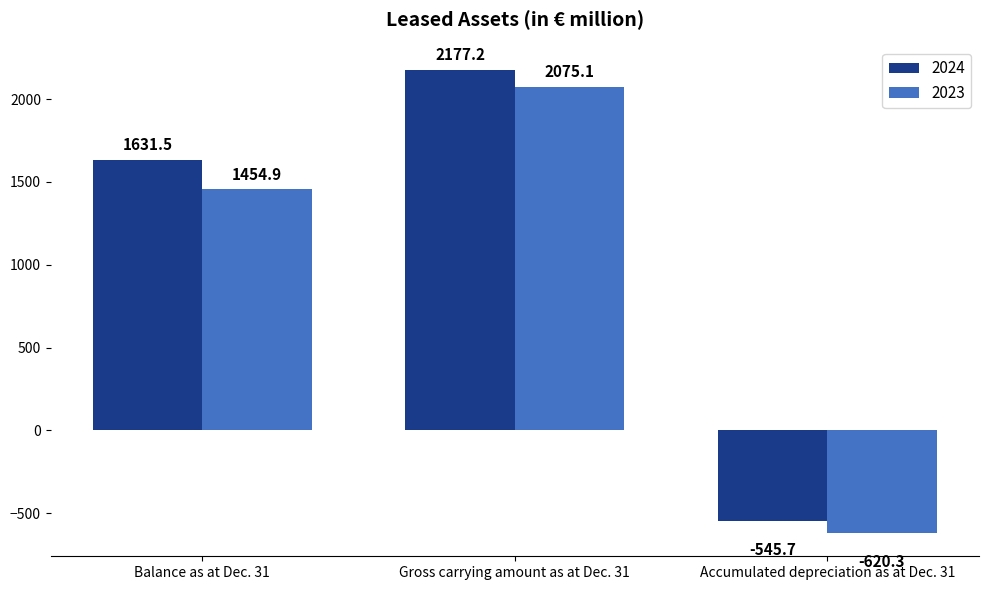

What is the total value across all series at Balance as at Dec. 31?

3086.4